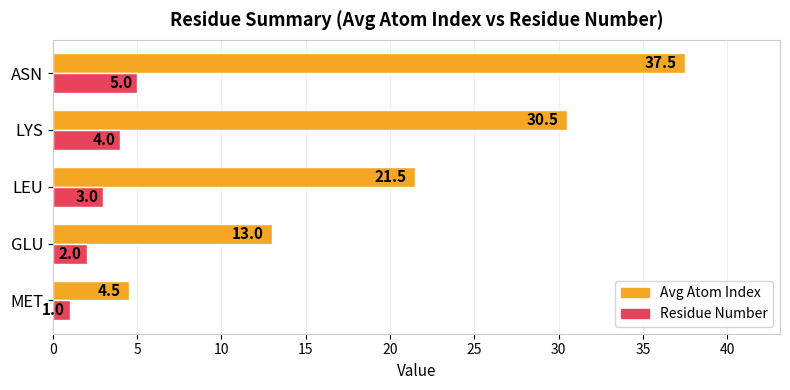

Which series has the widest spread of values?

Avg Atom Index